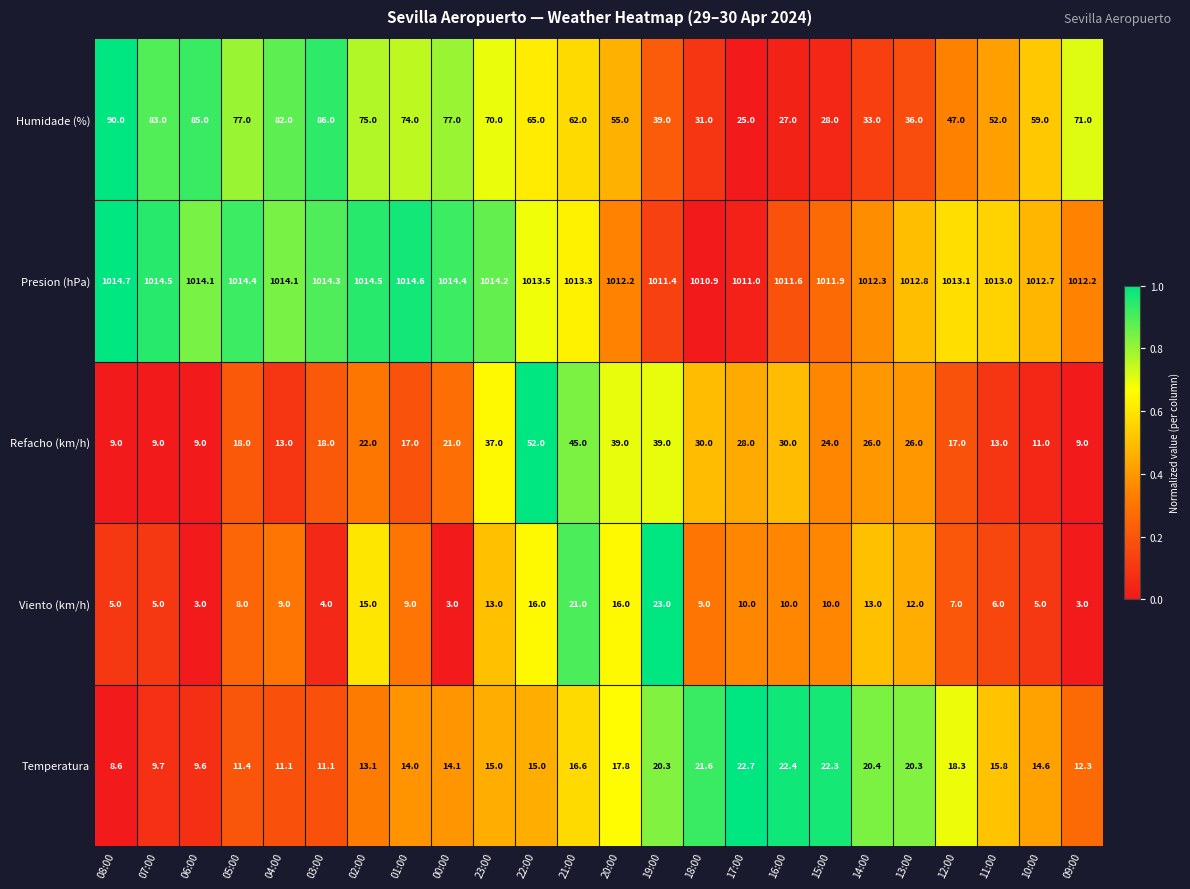

How many data points does each series have?

24